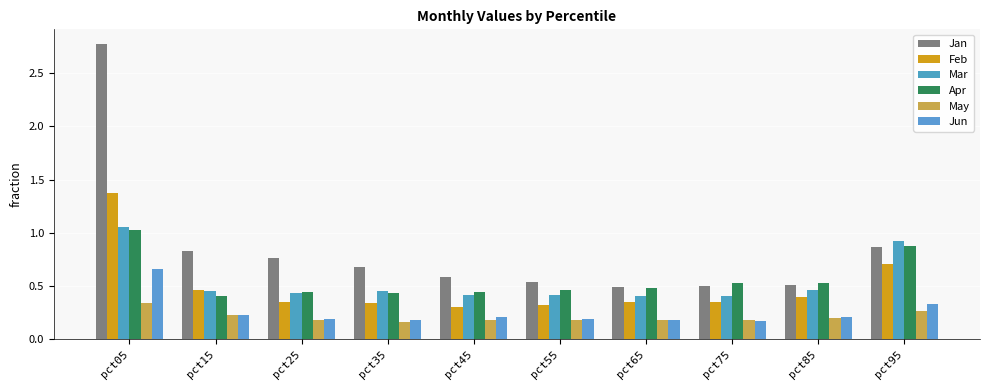

How many categories are shown in the chart?

10